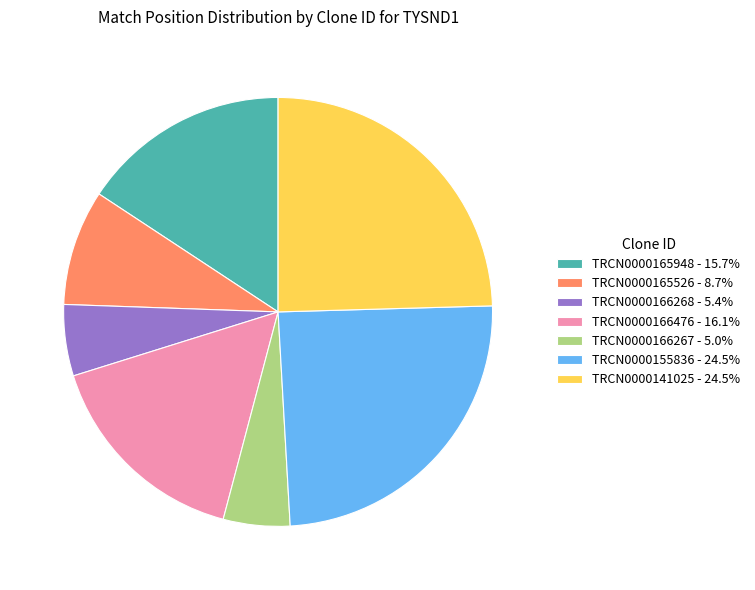

How many slices are in this pie chart?

7